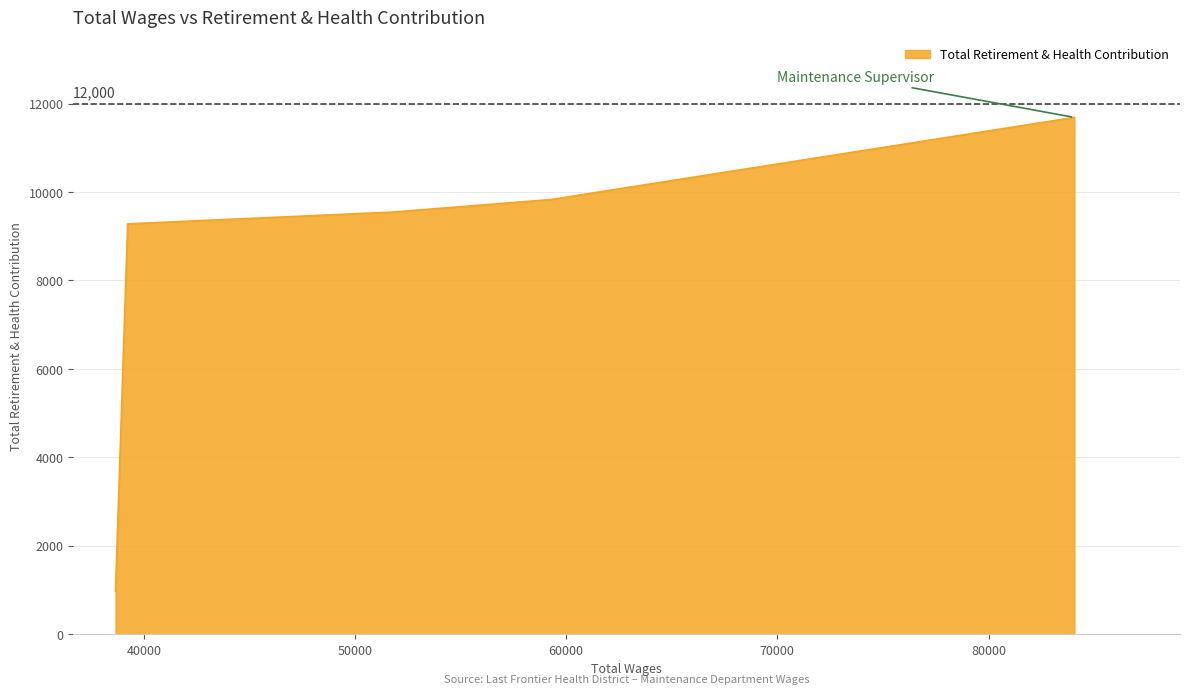

Is it true that the value at 39237 is 13145?

False